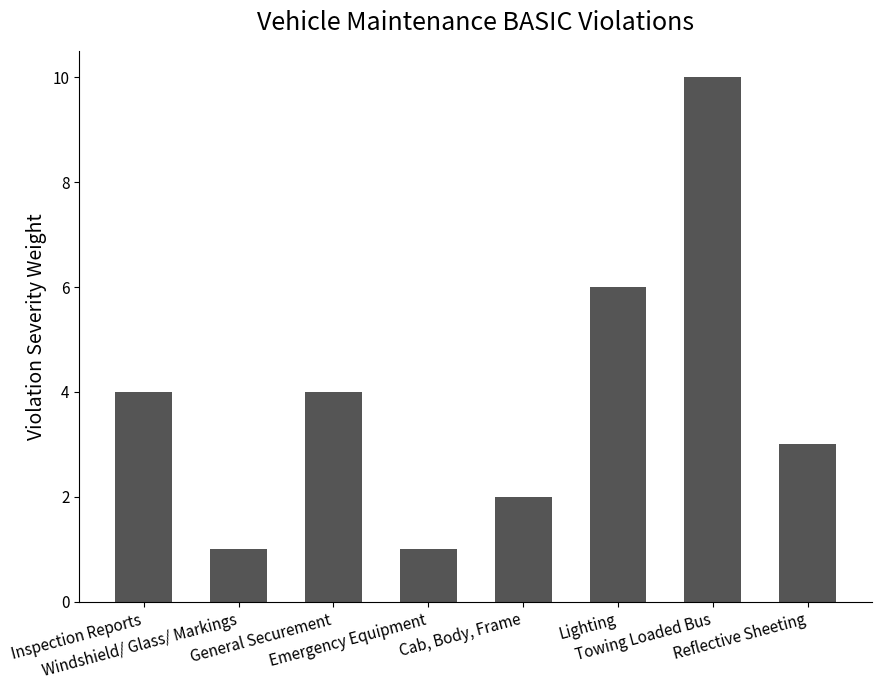

What is the difference between the maximum and second lowest values?

9